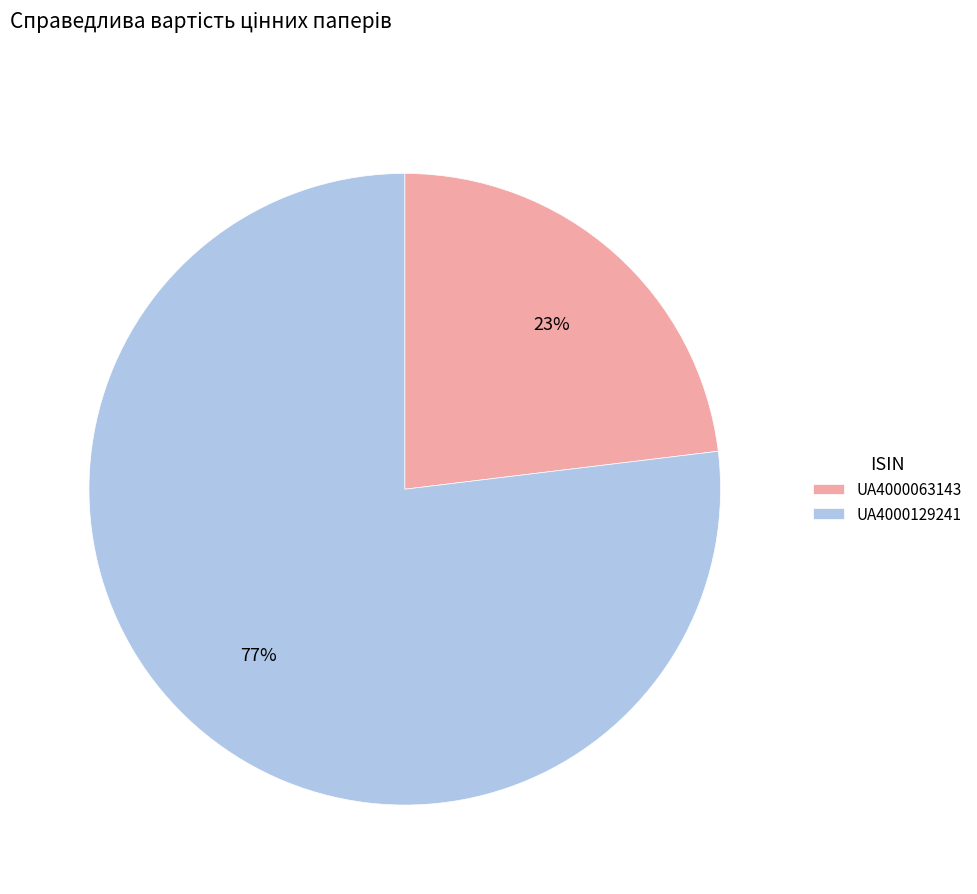

The UA4000129241 slice represents 87% of the pie. True or false?

False